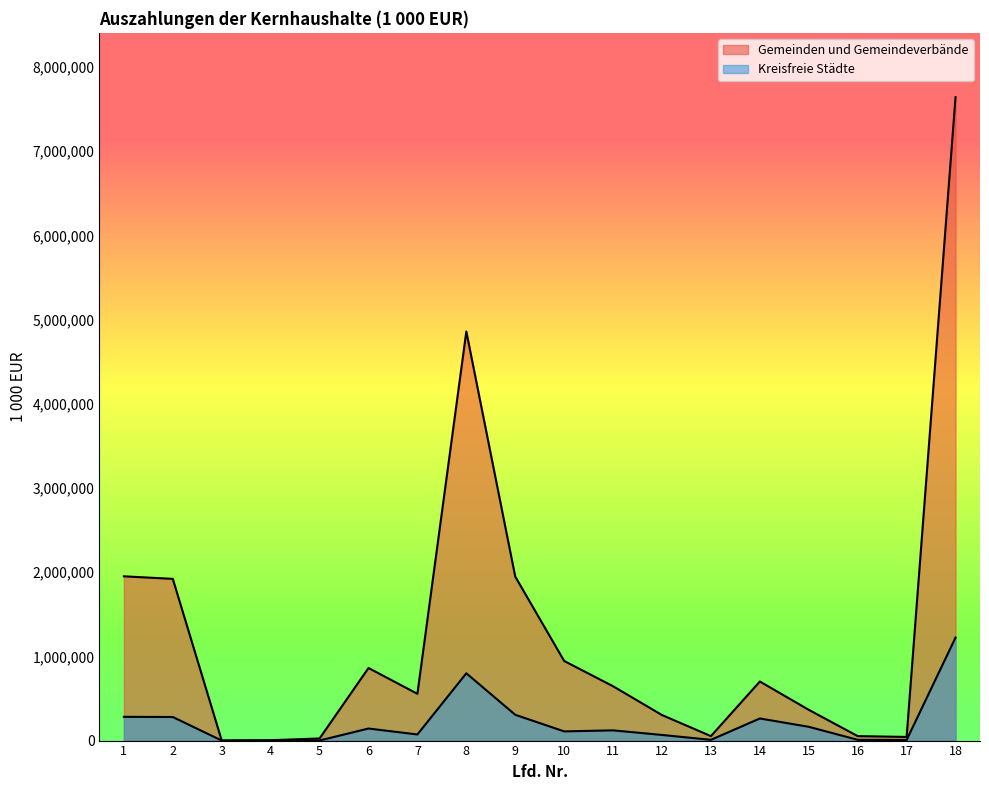

Does the chart display data point markers on the line(s)?

No